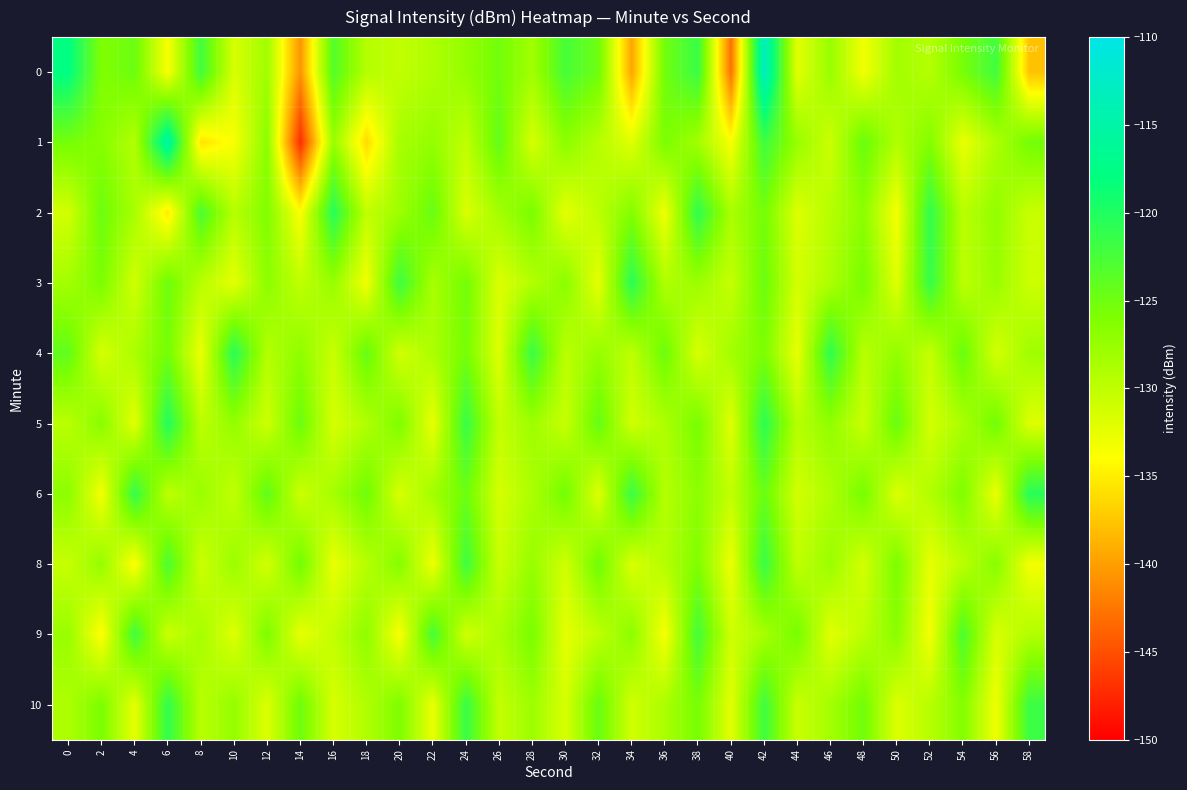

List the series in order of their peak value, lowest first.

9, 8, 10, 3, 4, 2, 6, 5, 1, 0